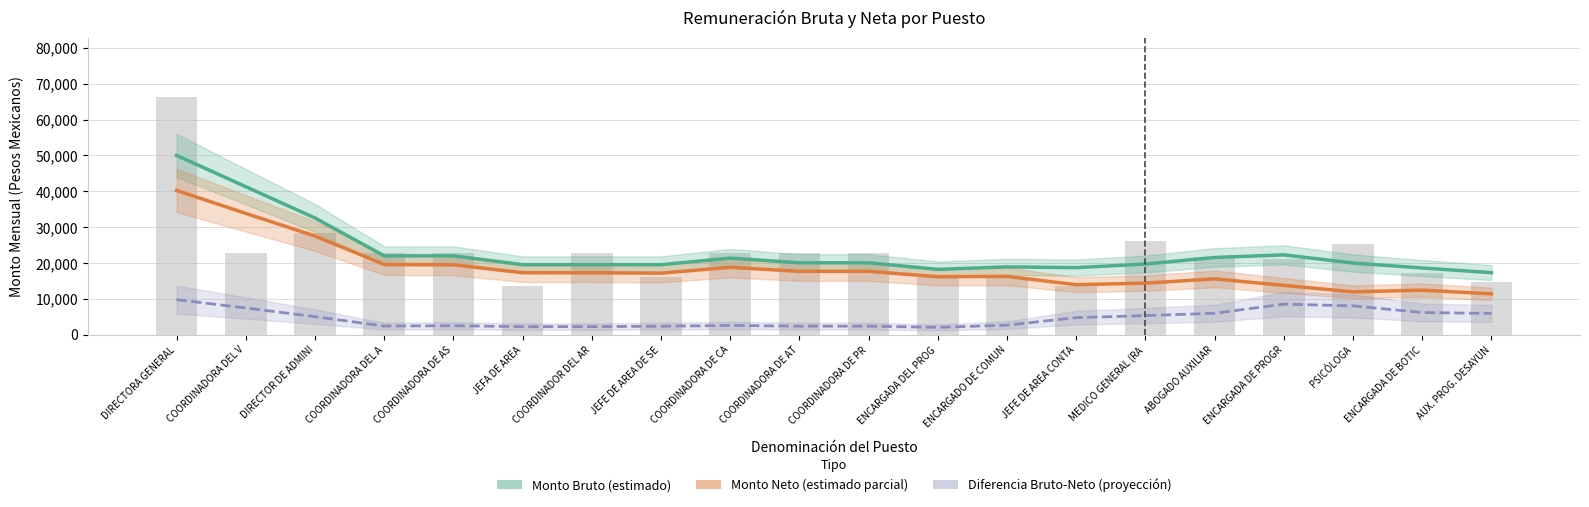

What is the sum of all Diferencia Bruto-Neto (proyección) values?

90732.5